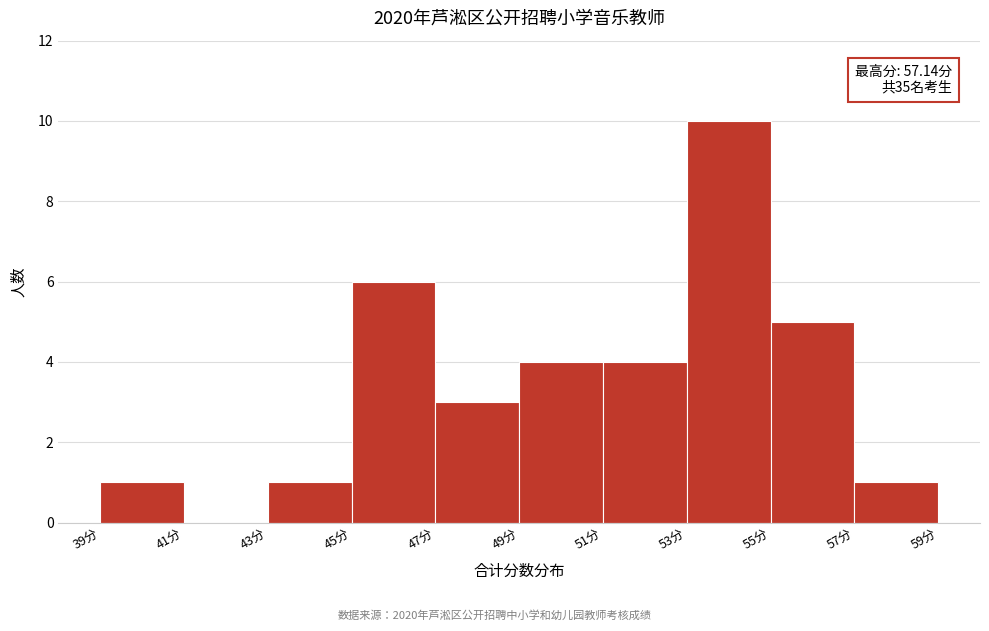

Which range on the x-axis has the tallest bar?

53 to 55